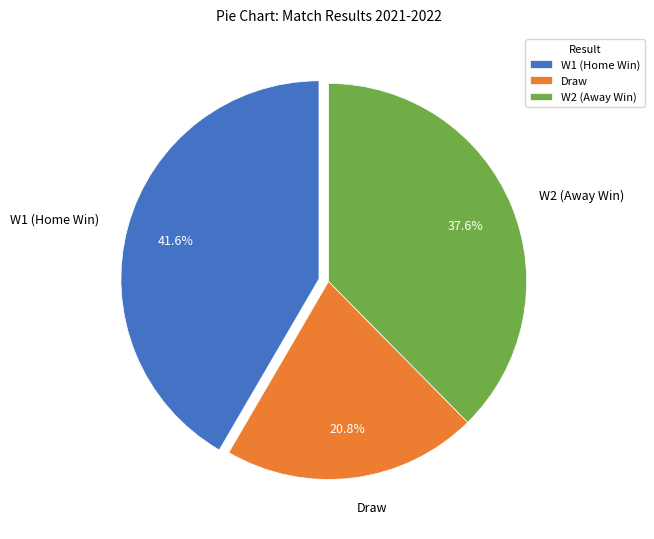

Approximately how many times larger is the value at W2 (Away Win) compared to W1 (Home Win)?

0.9